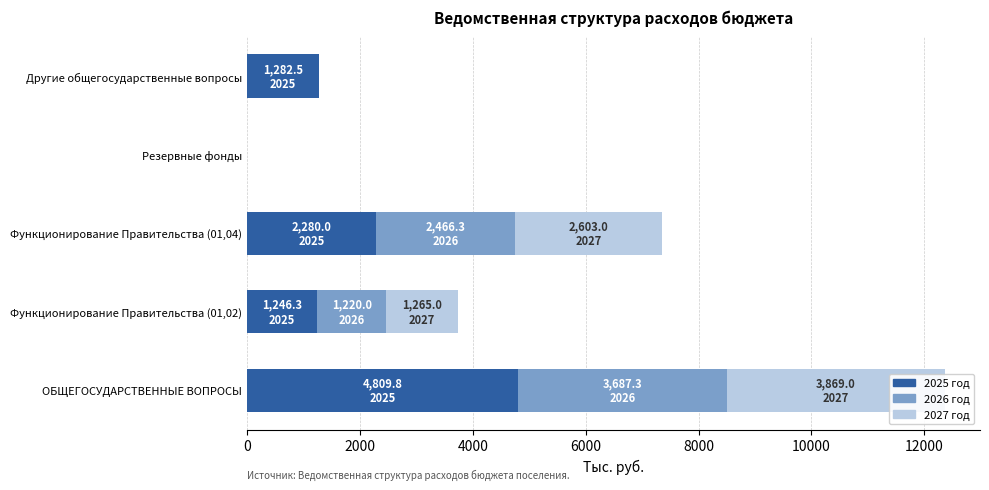

List the series in order of their peak value, lowest first.

2026 год, 2027 год, 2025 год